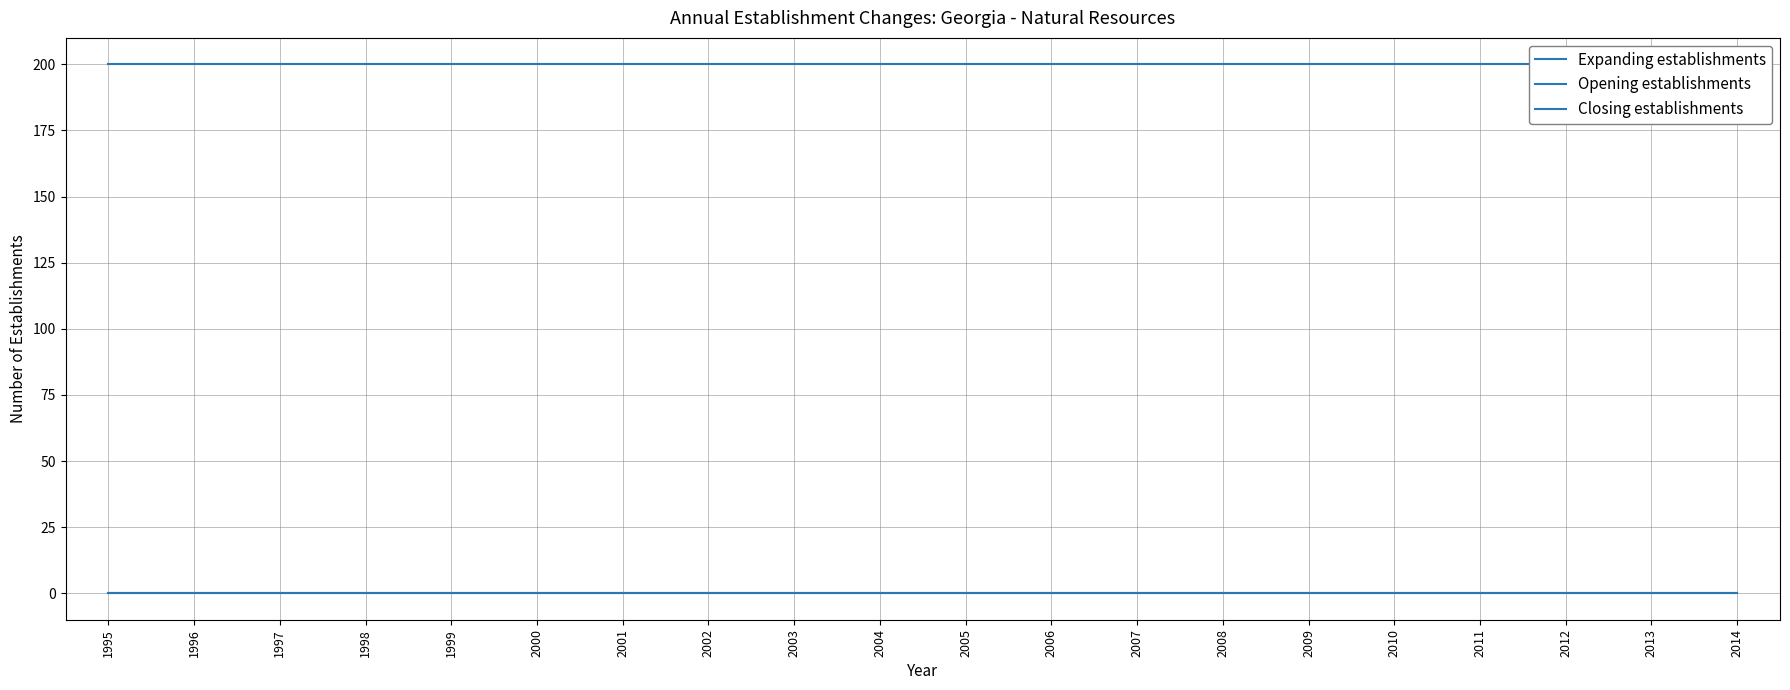

The value of Opening establishments at 2009 is 291. True or false?

False